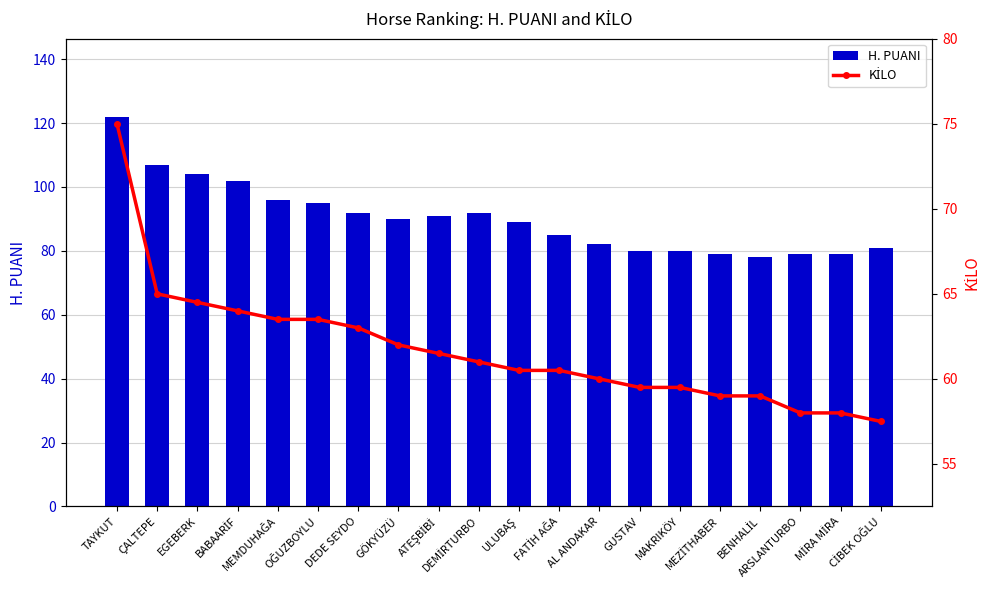

What is the difference between the second highest and second lowest values in the H. PUANI series?

28